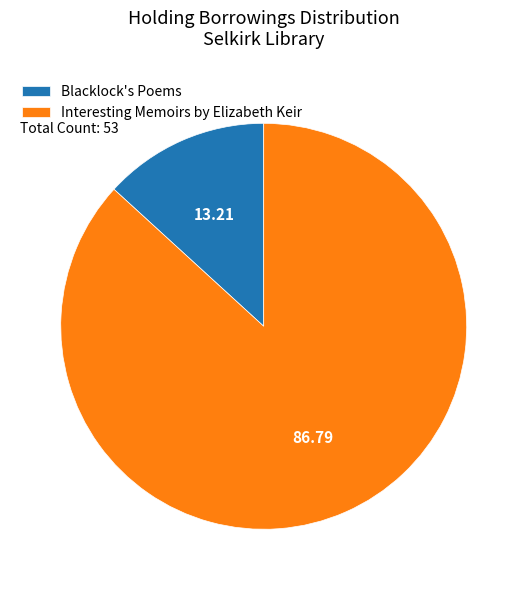

Which has a higher value, Interesting Memoirs by Elizabeth Keir or Blacklock's Poems?

Interesting Memoirs by Elizabeth Keir